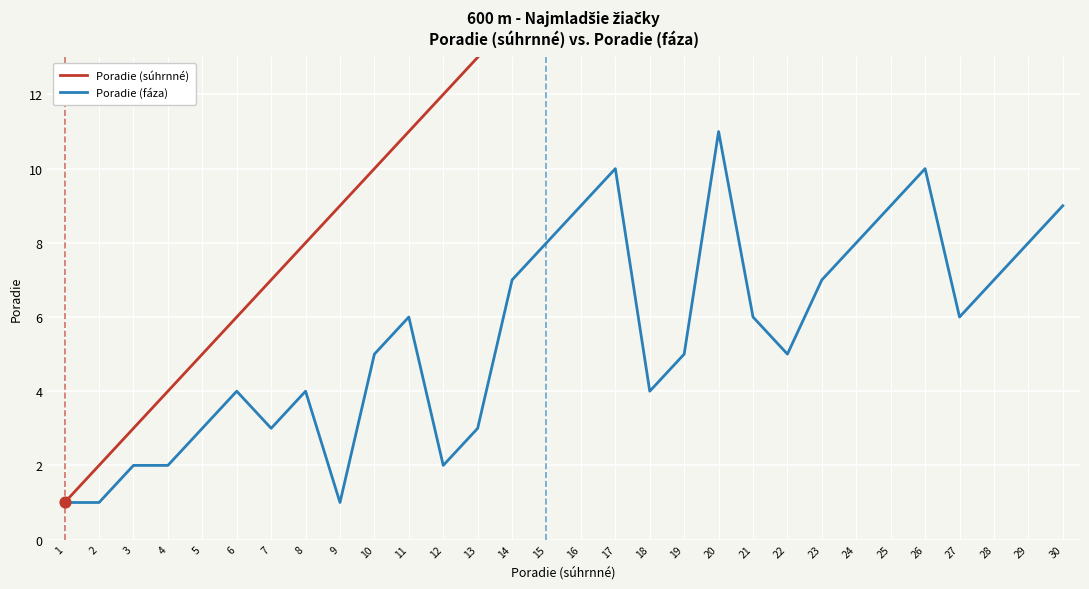

What are all the series names shown in the legend?

Poradie (súhrnné), Poradie (fáza)